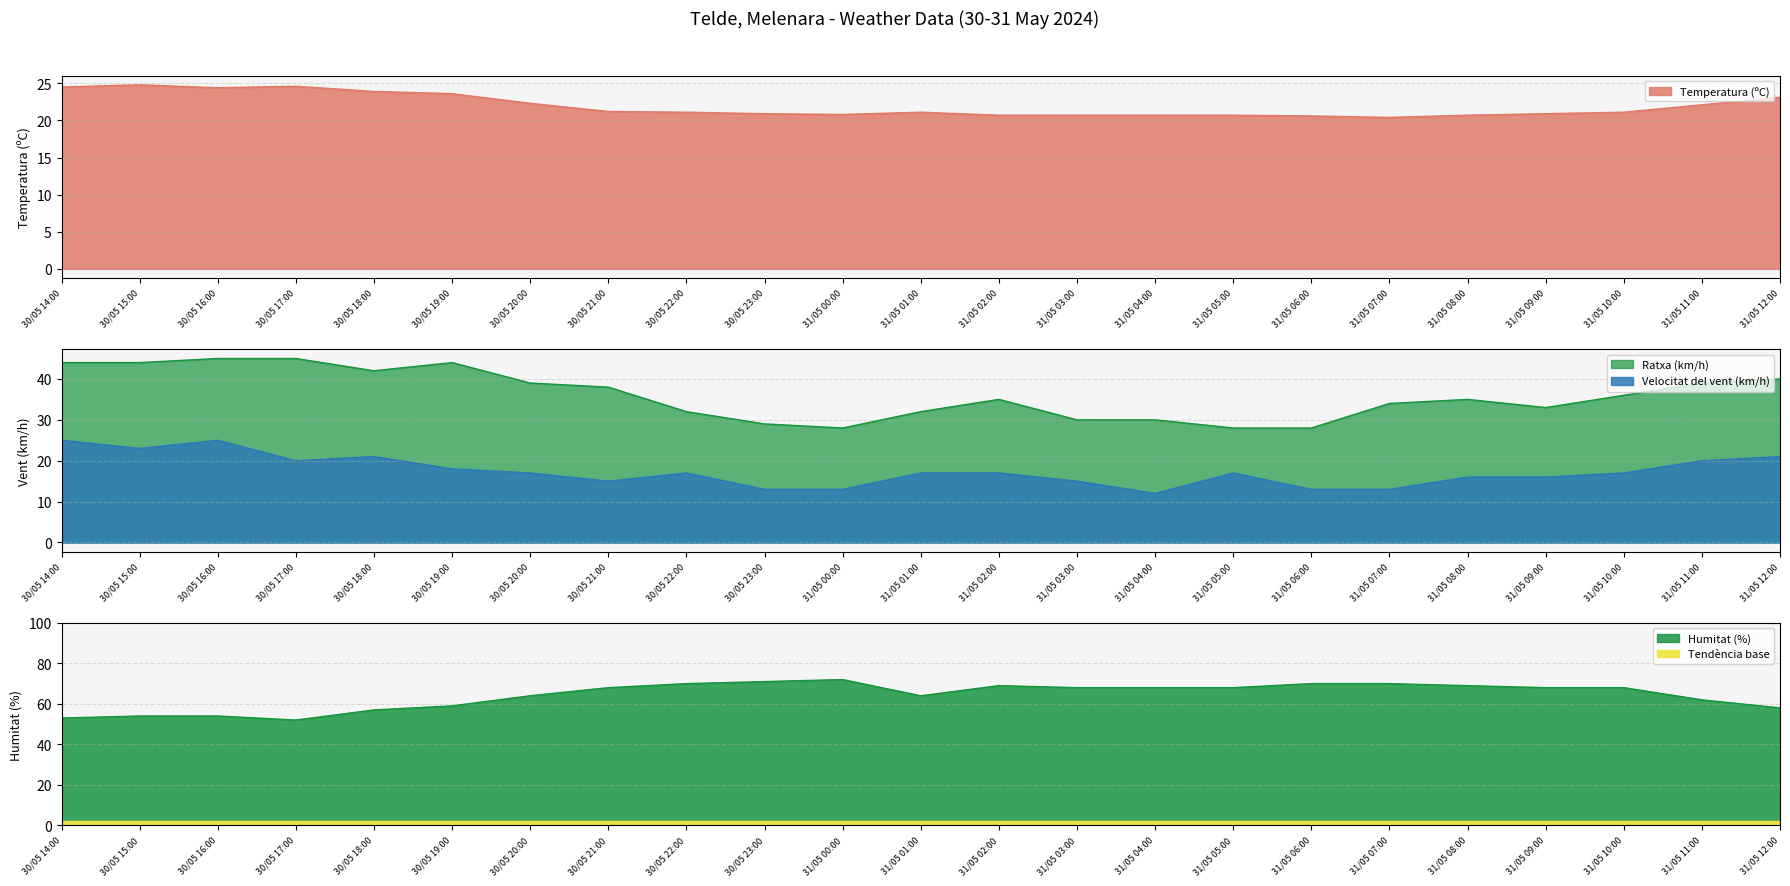

Reading left to right, what are all the values shown in this chart?

Temperatura (ºC): 24.5	24.8	24.4	24.6	23.9	23.6	22.3	21.2	21.1	20.9	20.8	21.1	20.7	20.7	20.7	20.7	20.6	20.4	20.7	20.9	21.1	22.1	23.1
Velocitat del vent (km/h): 25.0	23.0	25.0	20.0	21.0	18.0	17.0	15.0	17.0	13.0	13.0	17.0	17.0	15.0	12.0	17.0	13.0	13.0	16.0	16.0	17.0	20.0	21.0
Ratxa (km/h): 44.0	44.0	45.0	45.0	42.0	44.0	39.0	38.0	32.0	29.0	28.0	32.0	35.0	30.0	30.0	28.0	28.0	34.0	35.0	33.0	36.0	39.0	40.0
Humitat (%): 53.0	54.0	54.0	52.0	57.0	59.0	64.0	68.0	70.0	71.0	72.0	64.0	69.0	68.0	68.0	68.0	70.0	70.0	69.0	68.0	68.0	62.0	58.0